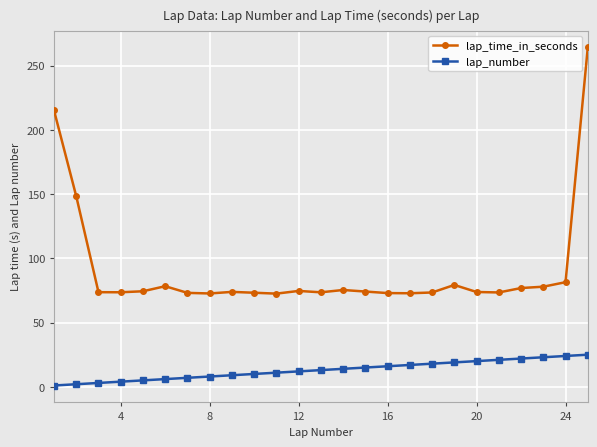

Which series has the widest spread of values?

lap_time_in_seconds